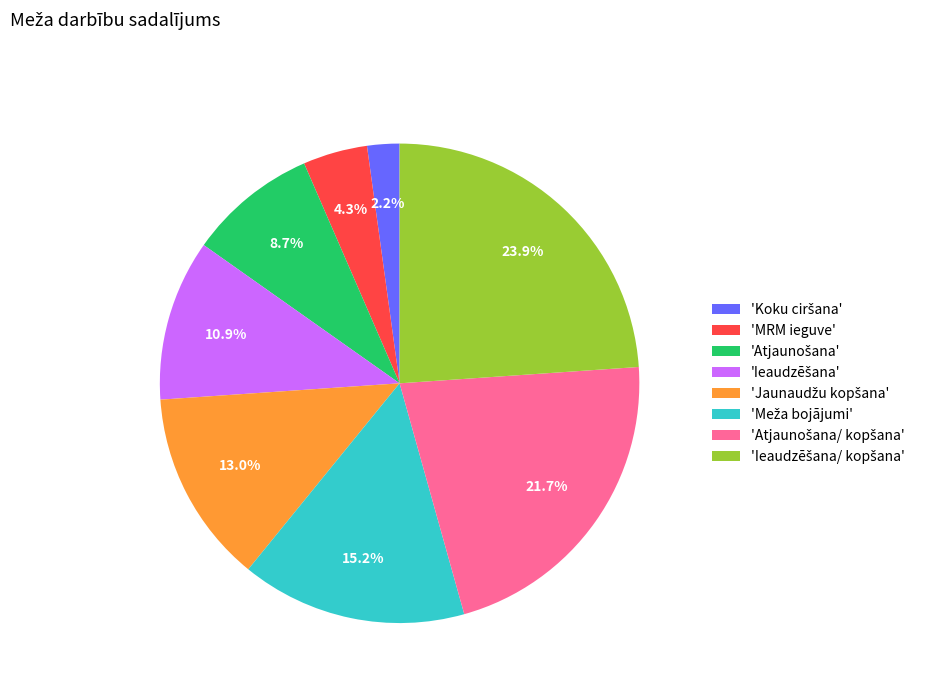

Does any single category account for the majority?

No